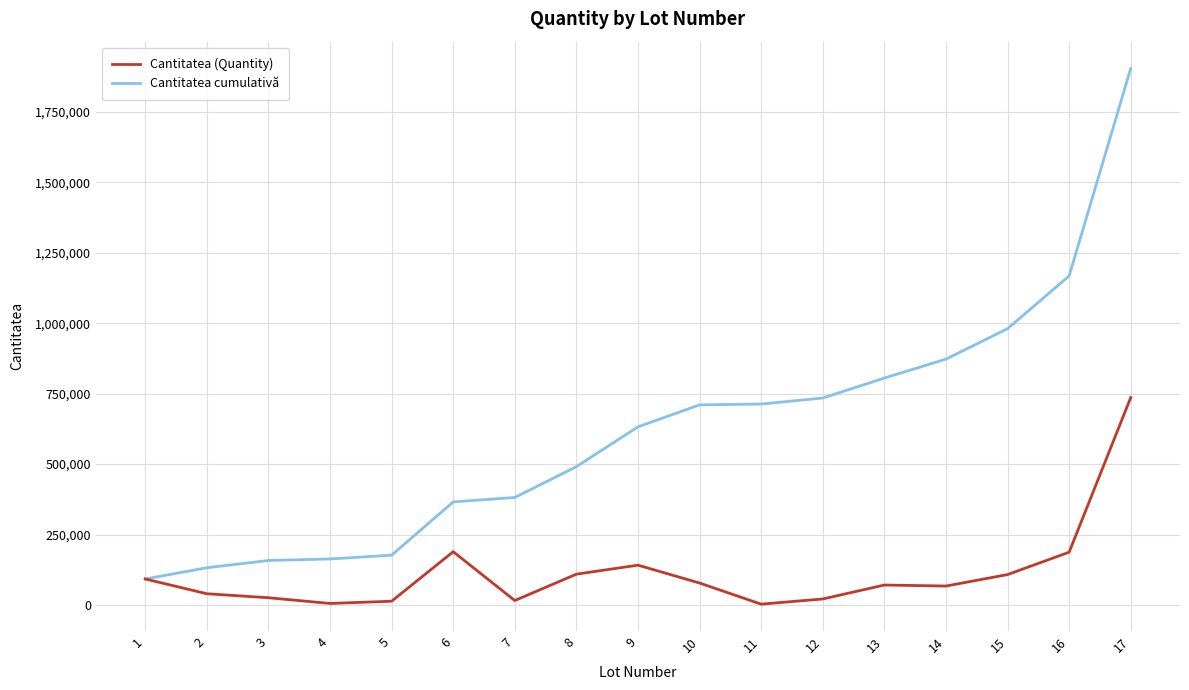

The value of Cantitatea cumulativă at 3 is 77972. True or false?

False